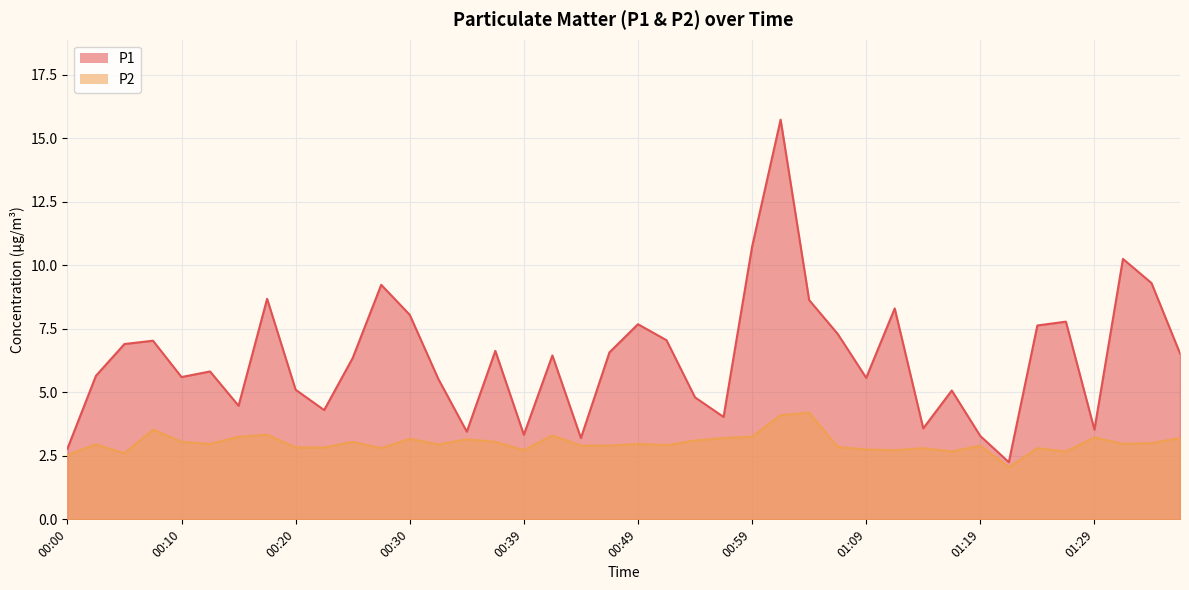

Reading right to left, extract all data points from this chart.

P1: 01:36=6.5	01:34=9.3	01:31=10.2	01:29=3.5	01:26=7.8	01:24=7.6	01:22=2.2	01:19=3.3	01:16=5.1	01:14=3.6	01:12=8.3	01:09=5.6	01:07=7.3	01:04=8.6	01:02=15.7	00:59=10.7	00:57=4.0	00:54=4.8	00:52=7.0	00:49=7.7	00:47=6.6	00:44=3.2	00:42=6.5	00:39=3.3	00:37=6.6	00:35=3.5	00:32=5.5	00:30=8.1	00:27=9.2	00:25=6.3	00:22=4.3	00:20=5.1	00:17=8.7	00:15=4.5	00:12=5.8	00:10=5.6	00:07=7.0	00:05=6.9	00:03=5.7	00:00=2.8
P2: 01:36=3.2	01:34=3.0	01:31=3.0	01:29=3.2	01:26=2.7	01:24=2.8	01:22=2.0	01:19=2.9	01:16=2.7	01:14=2.8	01:12=2.7	01:09=2.8	01:07=2.9	01:04=4.2	01:02=4.1	00:59=3.2	00:57=3.2	00:54=3.1	00:52=2.9	00:49=3.0	00:47=2.9	00:44=2.9	00:42=3.3	00:39=2.7	00:37=3.0	00:35=3.1	00:32=3.0	00:30=3.2	00:27=2.8	00:25=3.0	00:22=2.8	00:20=2.8	00:17=3.3	00:15=3.2	00:12=3.0	00:10=3.0	00:07=3.5	00:05=2.6	00:03=3.0	00:00=2.5